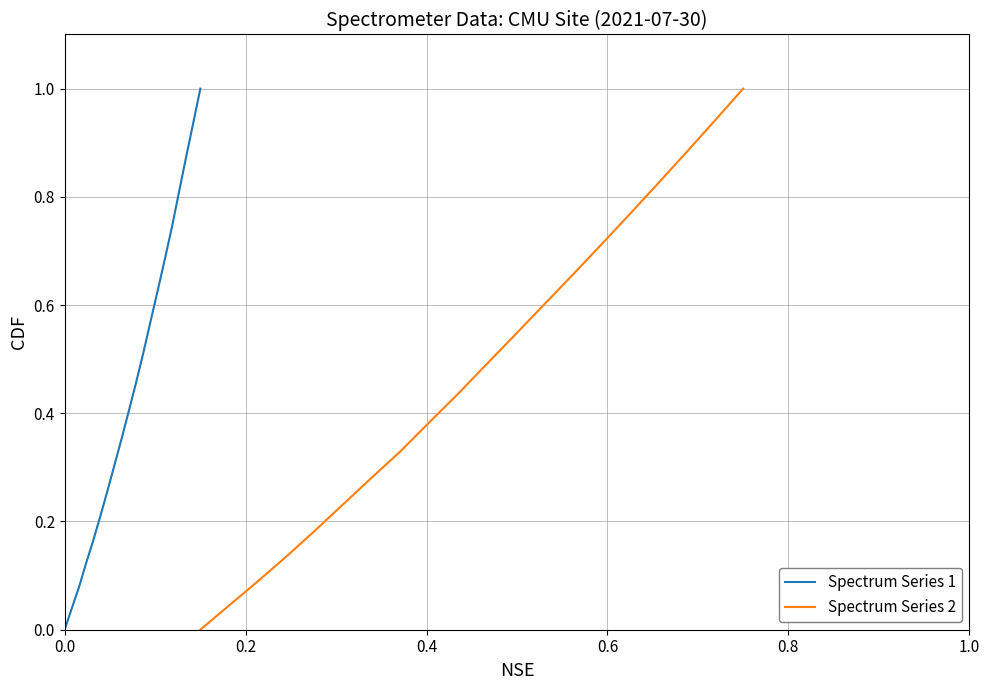

At how many categories does at least one series exceed 0?

19